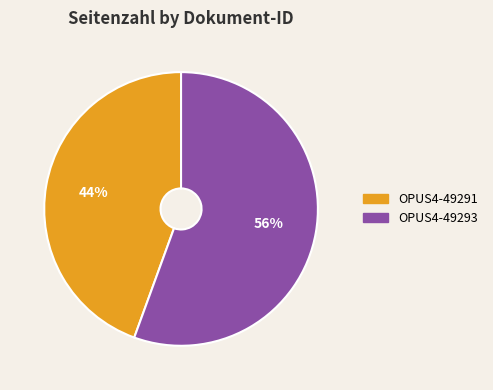

To the nearest percent, what is the average slice percentage?

50%